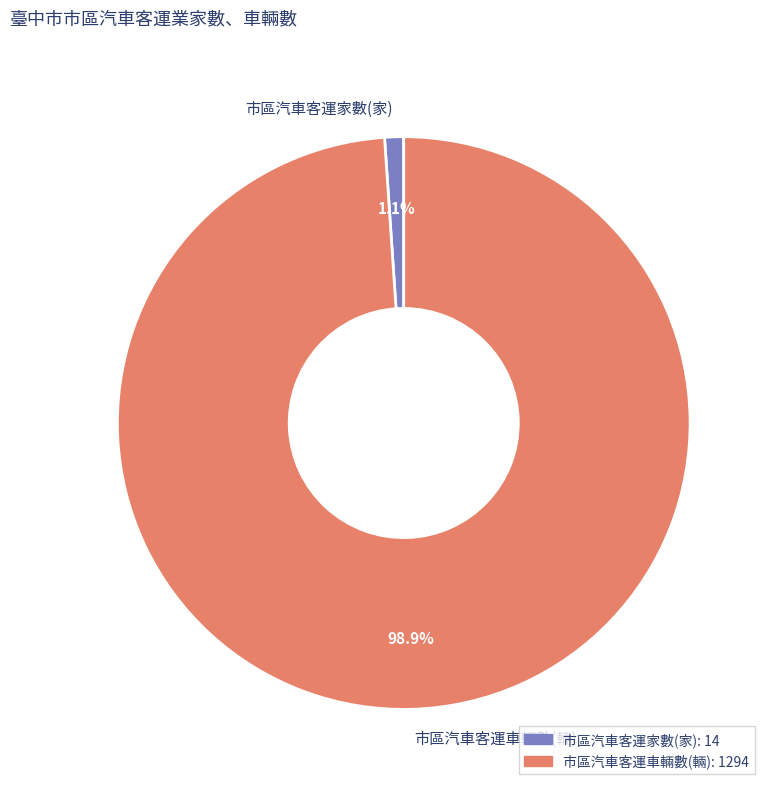

Which slice is the largest?

市區汽車客運車輛數(輛)